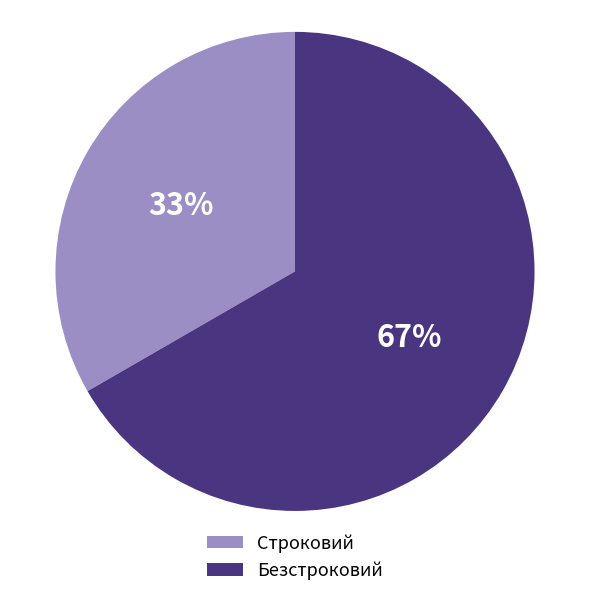

What is the largest slice in the pie chart?

Безстроковий